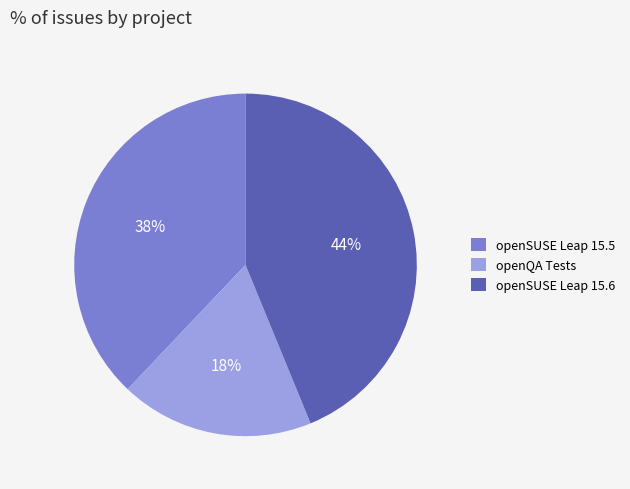

Which slice is the largest?

openSUSE Leap 15.6